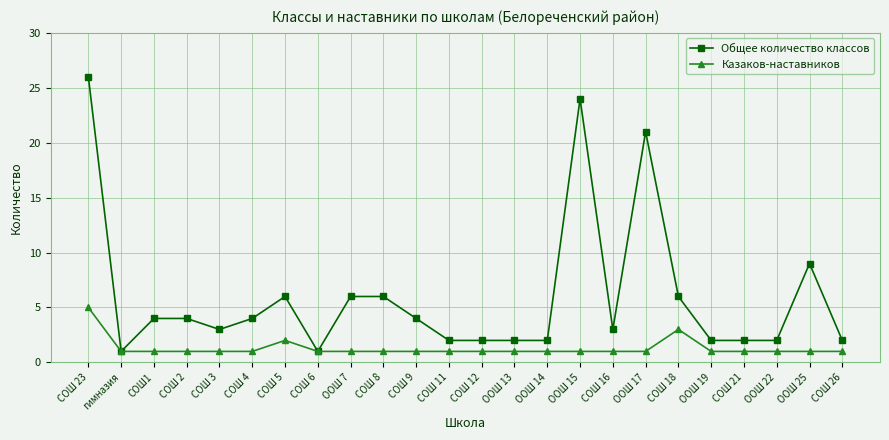

At which label is Общее количество классов closest to 13?

ООШ 25